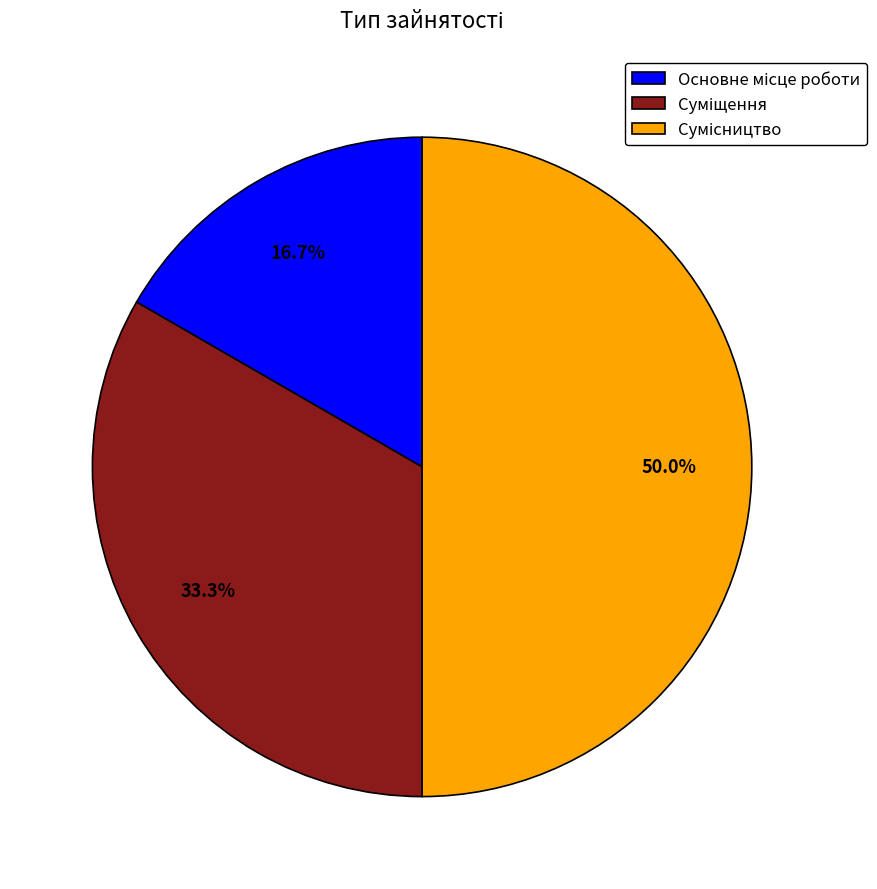

To the nearest percent, what is the average slice percentage?

33%